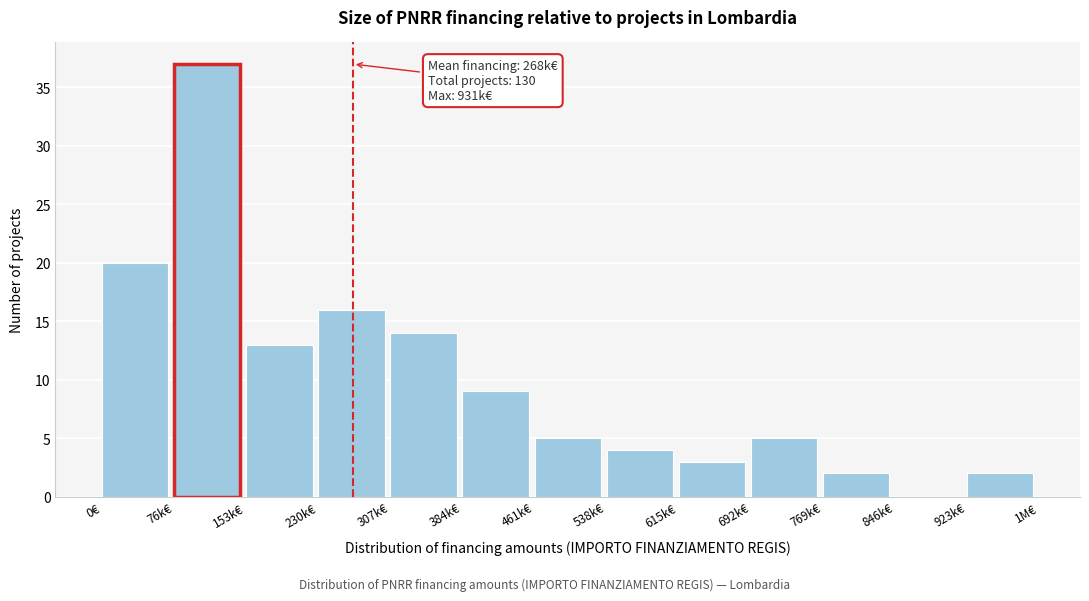

Reading left to right, list all the values displayed in this chart.

0€=20	76k€=37	153k€=13	230k€=16	307k€=14	384k€=9	461k€=5	538k€=4	615k€=3	692k€=5	769k€=2	846k€=0	923k€=2